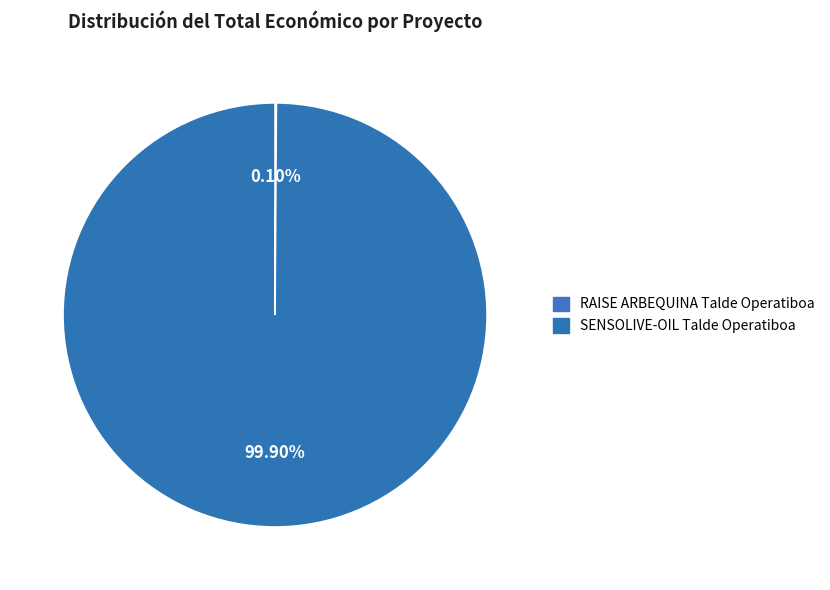

What is the change in value from RAISE ARBEQUINA Talde Operatiboa to SENSOLIVE-OIL Talde Operatiboa?

+9890193